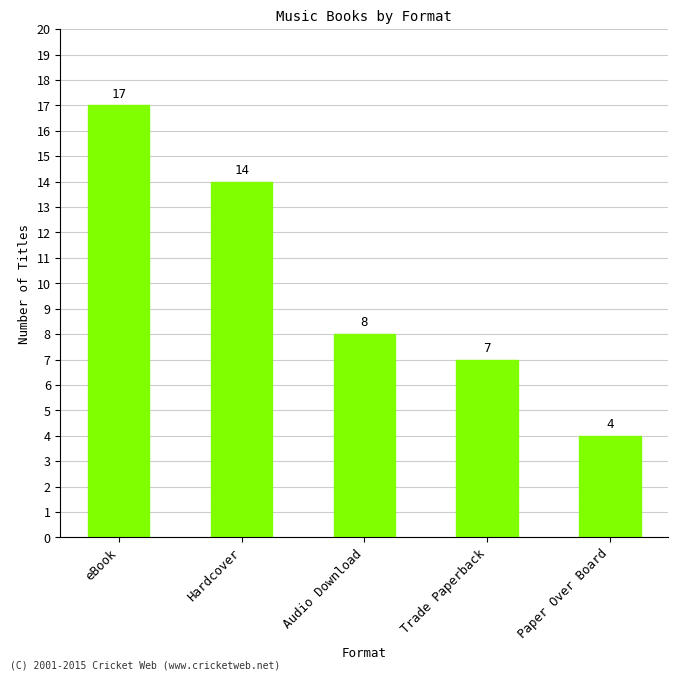

What is the label of the 4th bar from the right?

Hardcover